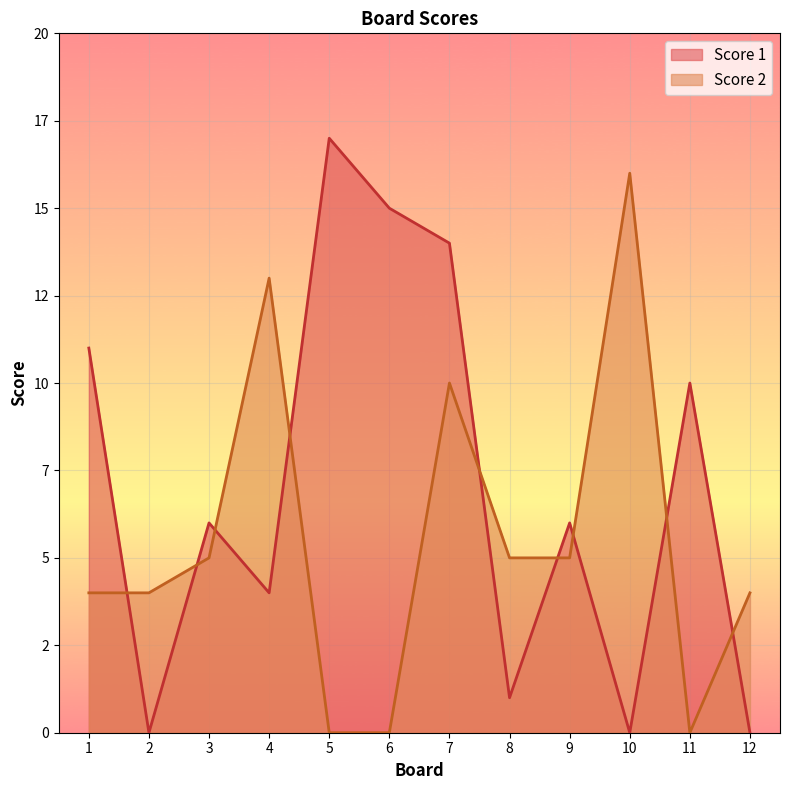

How many times do Score 2 and Score 1 cross each other?

9